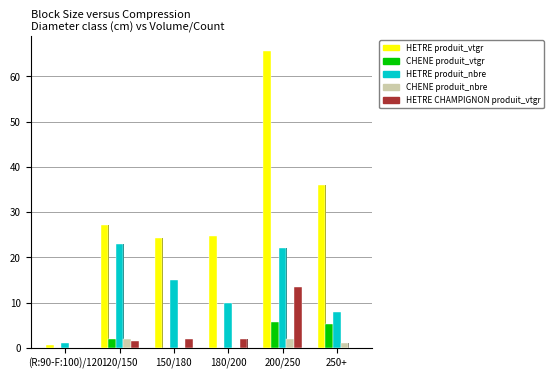

What is the total value across all series at 200/250?

108.9